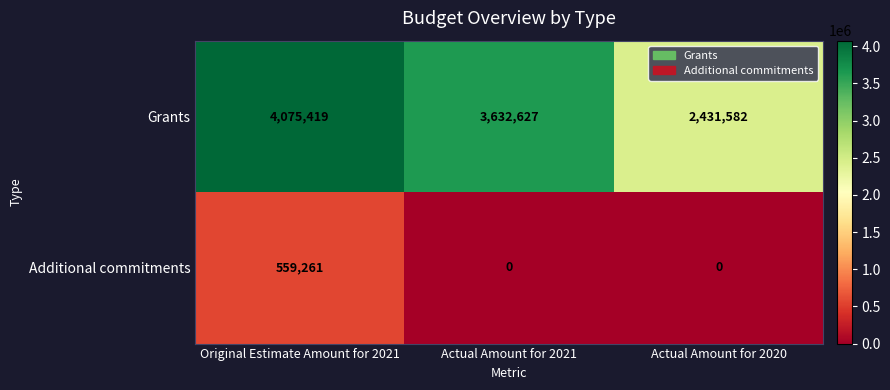

What is the difference between the highest and lowest values at Original Estimate Amount for 2021?

3516158